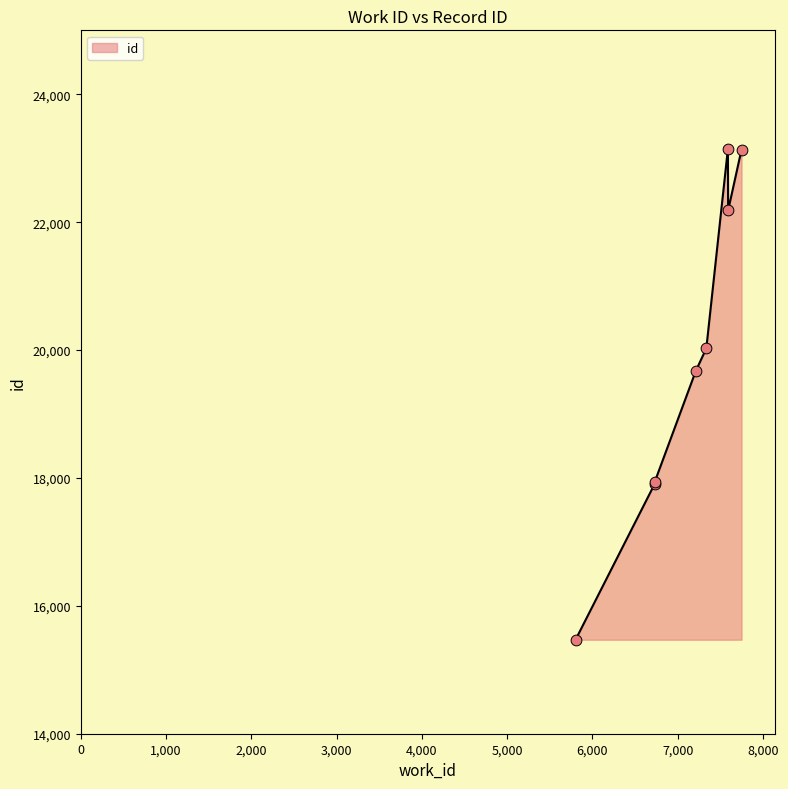

Between 6729 and 7588, which is larger?

7588